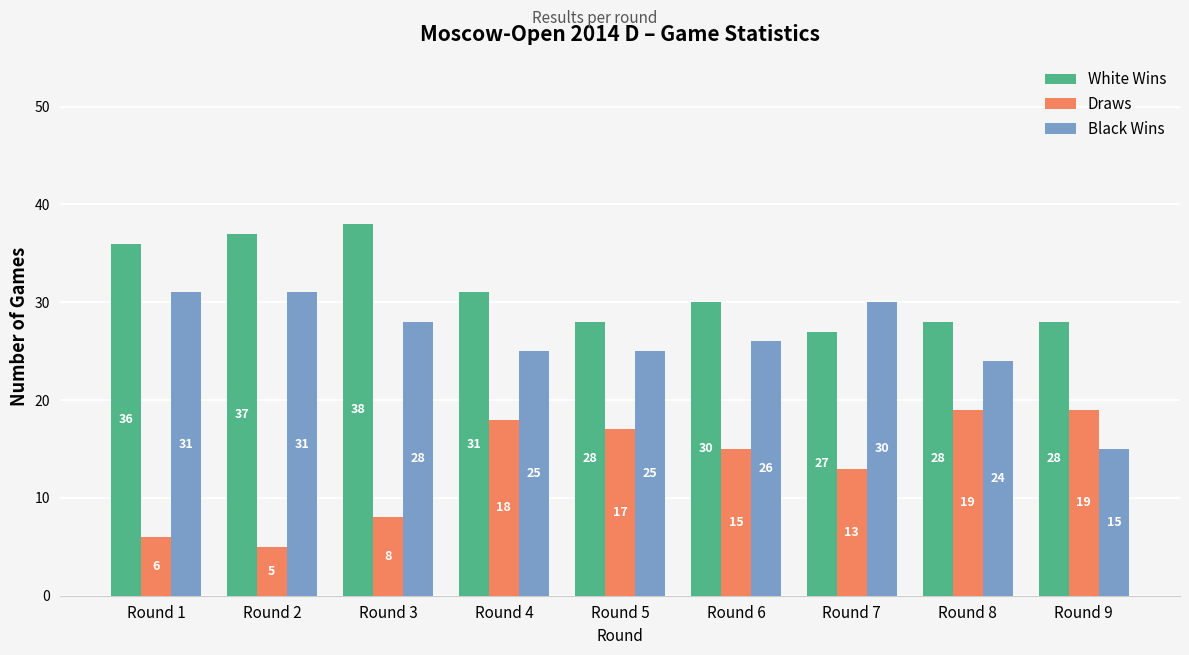

What is the lowest value of the White Wins series?

27